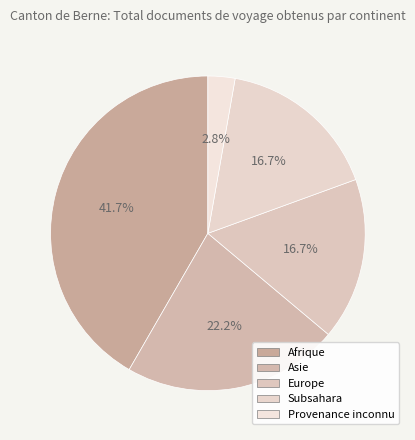

Is there any slice that represents more than half of the pie?

No